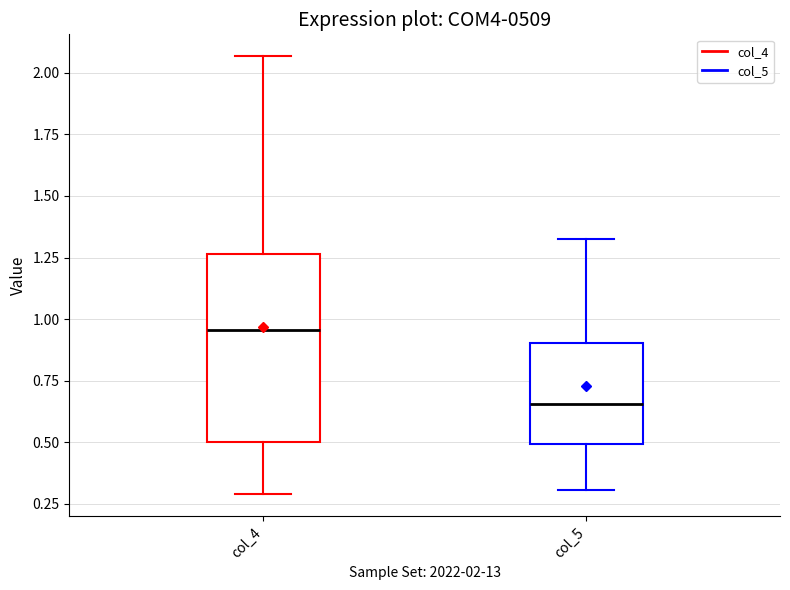

Which box has the lowest median line?

col_5